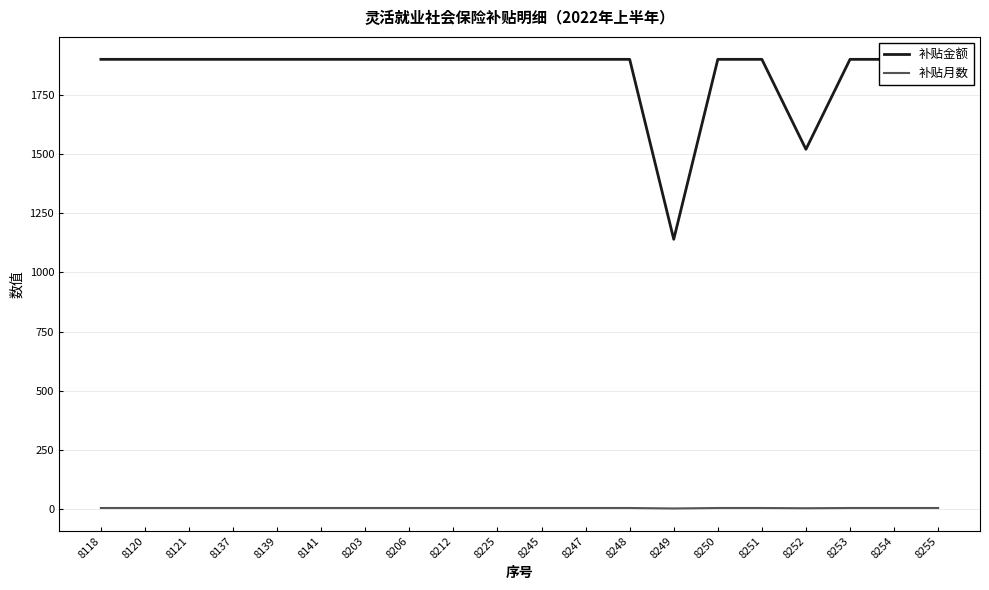

The 补贴金额 series shows 1325 at 8248. True or false?

False